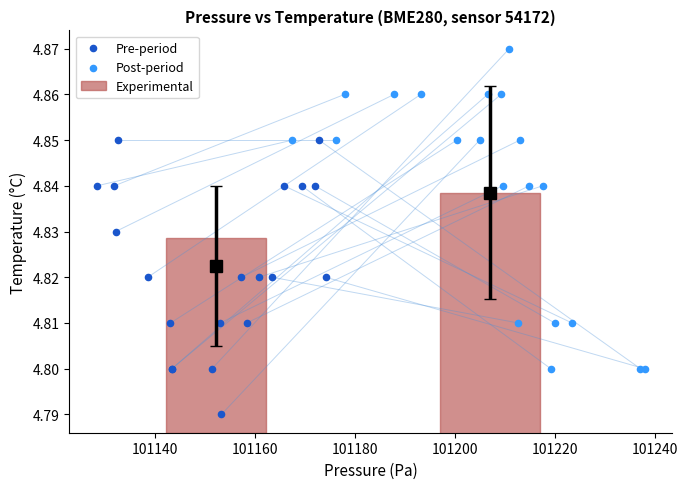

Which series reaches the maximum Y coordinate?

Post-period